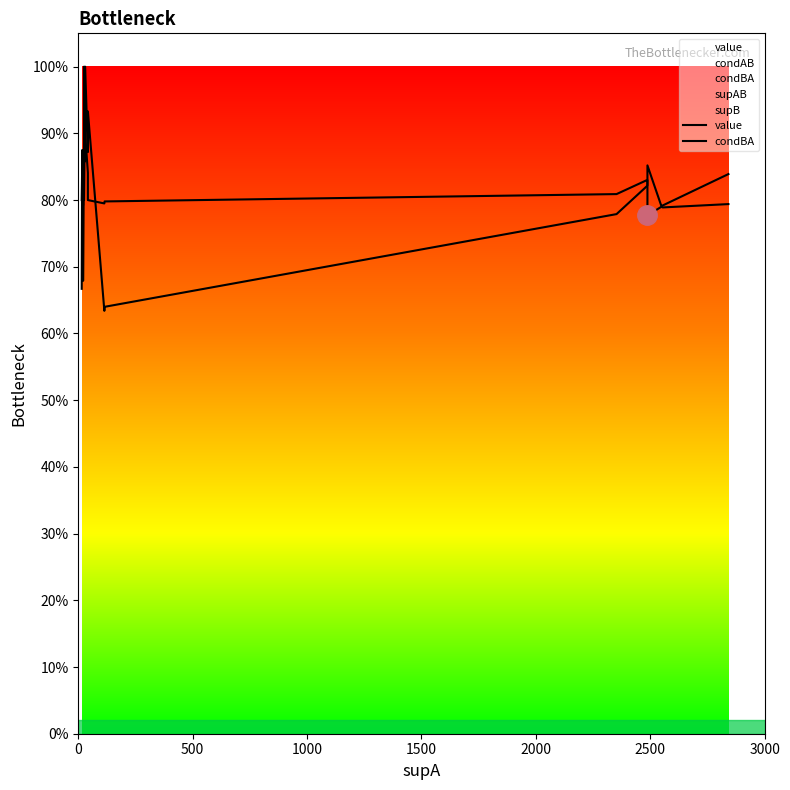

In value, how many points are lower than both neighbors (excluding endpoints)?

5